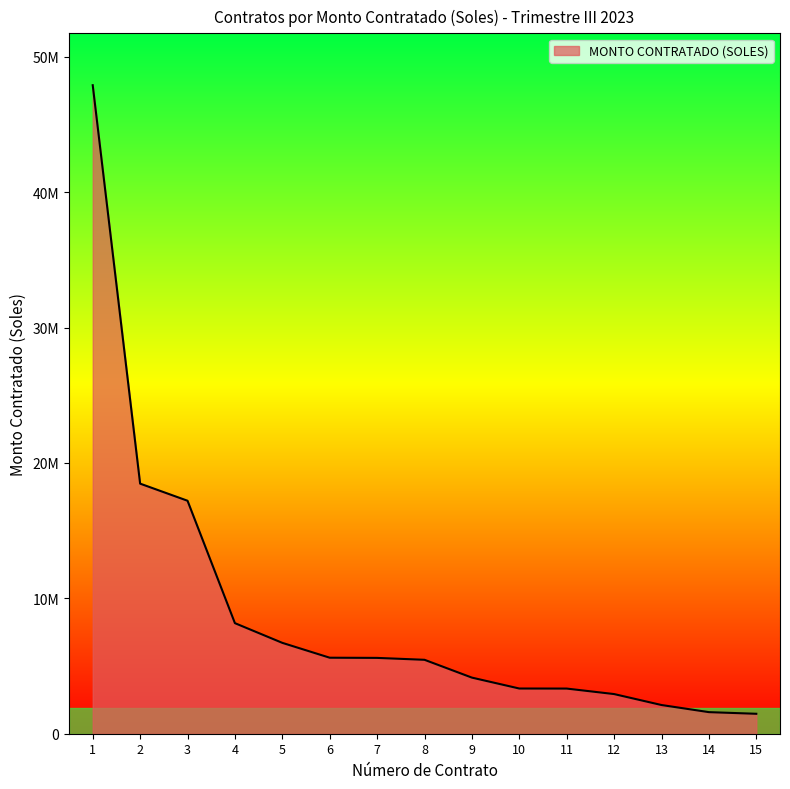

Is this an area chart (filled region under the line)?

Yes